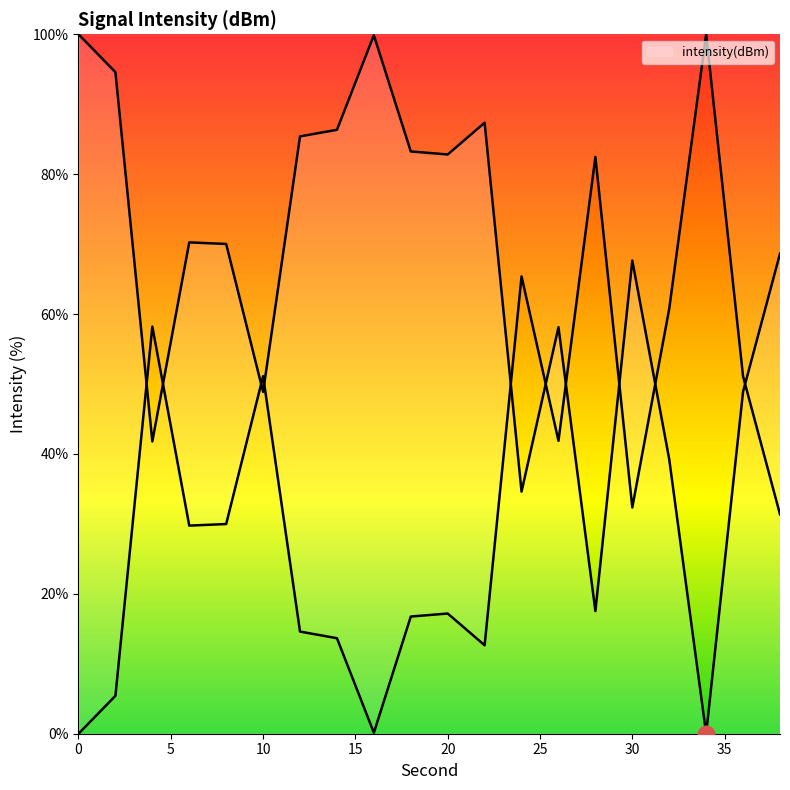

Is this an area chart (filled region under the line)?

No